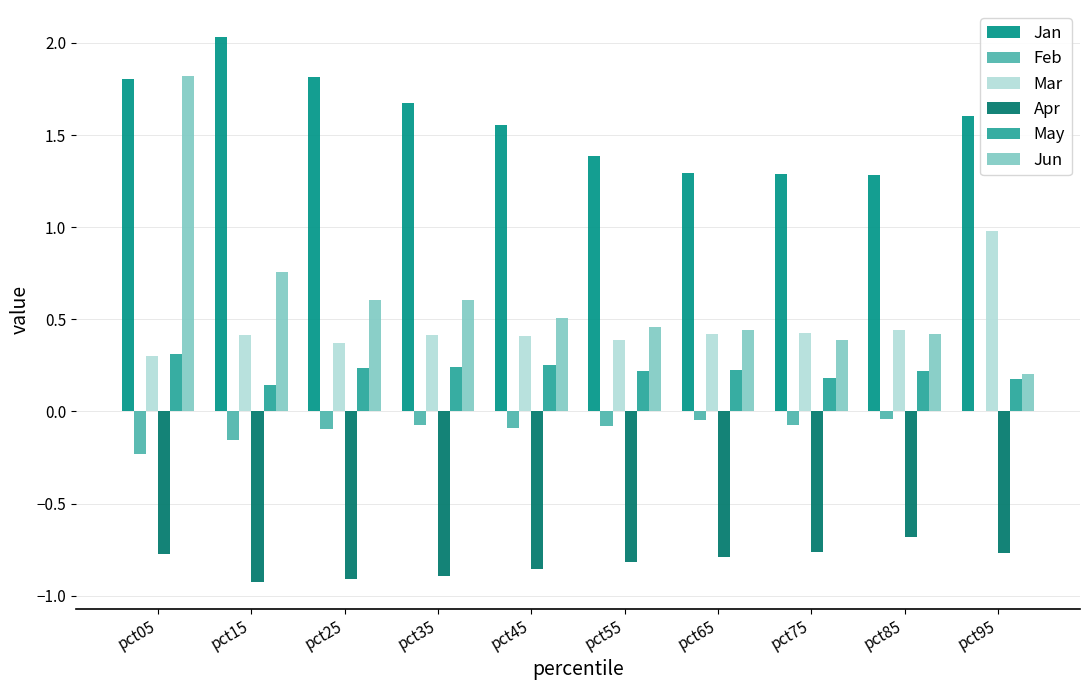

What is the sum of all Apr values?

-8.2